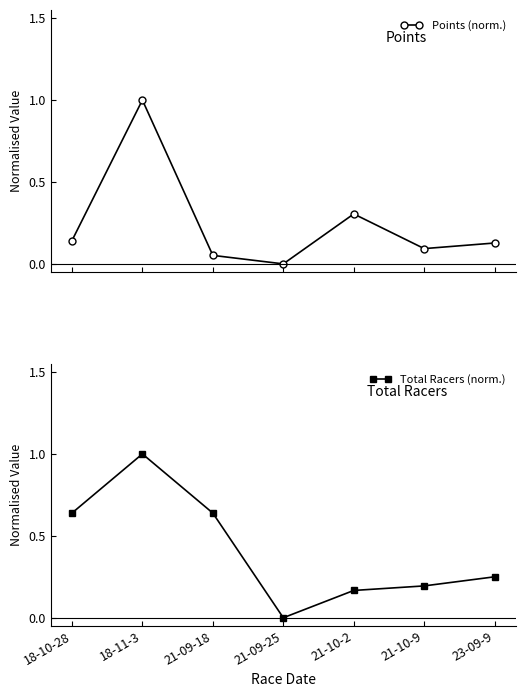

Between 18-11-3 and 21-09-18, which is larger?

18-11-3